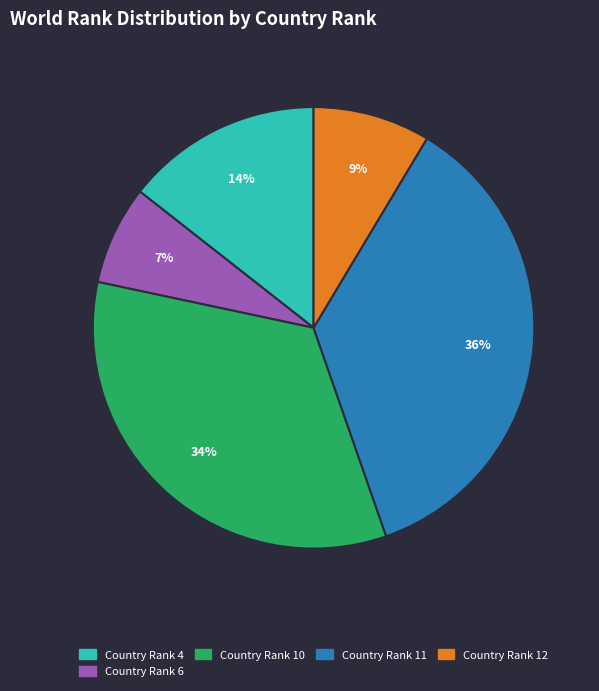

Is there a majority slice in this chart?

No